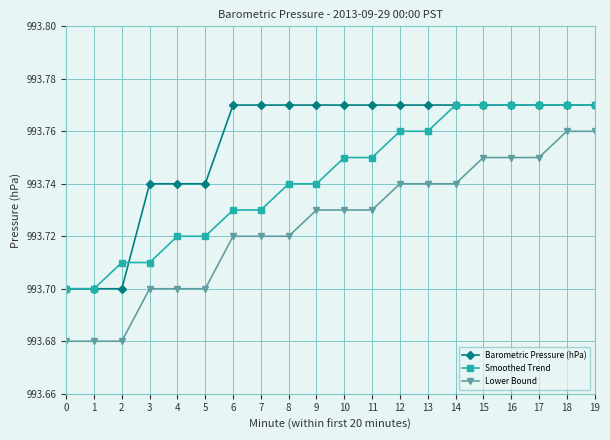

How many lines are shown in the chart?

3